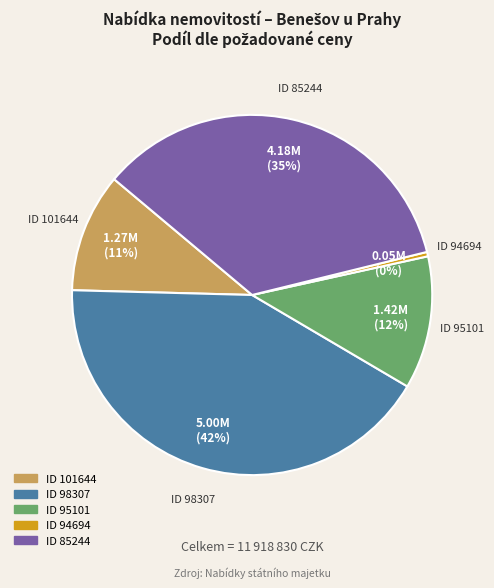

To the nearest percent, what is the difference between the ID 85244 and ID 95101 slice percentages?

23%